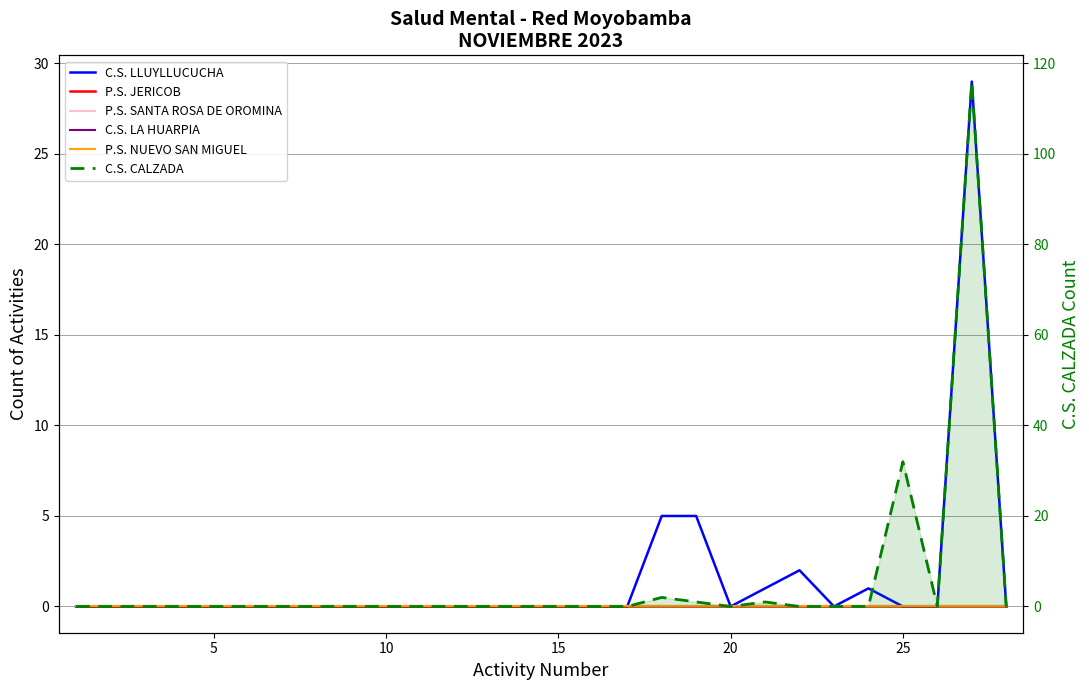

Reading left to right, transcribe all the data shown in this chart.

C.S. LLUYLLUCUCHA: 0	0	0	0	0	0	0	0	0	0	0	0	0	0	0	0	0	5	5	0	1	2	0	1	0	0	29	0
P.S. JERICOB: 0	0	0	0	0	0	0	0	0	0	0	0	0	0	0	0	0	0	0	0	0	0	0	0	0	0	0	0
P.S. SANTA ROSA DE OROMINA: 0	0	0	0	0	0	0	0	0	0	0	0	0	0	0	0	0	0	0	0	0	0	0	0	0	0	0	0
C.S. LA HUARPIA: 0	0	0	0	0	0	0	0	0	0	0	0	0	0	0	0	0	0	0	0	0	0	0	0	0	0	0	0
P.S. NUEVO SAN MIGUEL: 0	0	0	0	0	0	0	0	0	0	0	0	0	0	0	0	0	0	0	0	0	0	0	0	0	0	0	0
C.S. CALZADA: 0	0	0	0	0	0	0	0	0	0	0	0	0	0	0	0	0	2	1	0	1	0	0	0	32	0	116	0